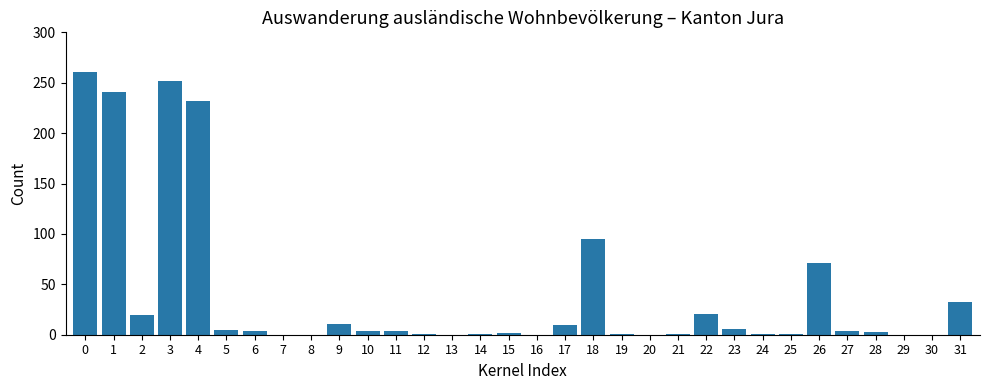

The value at 20 is 0. True or false?

True